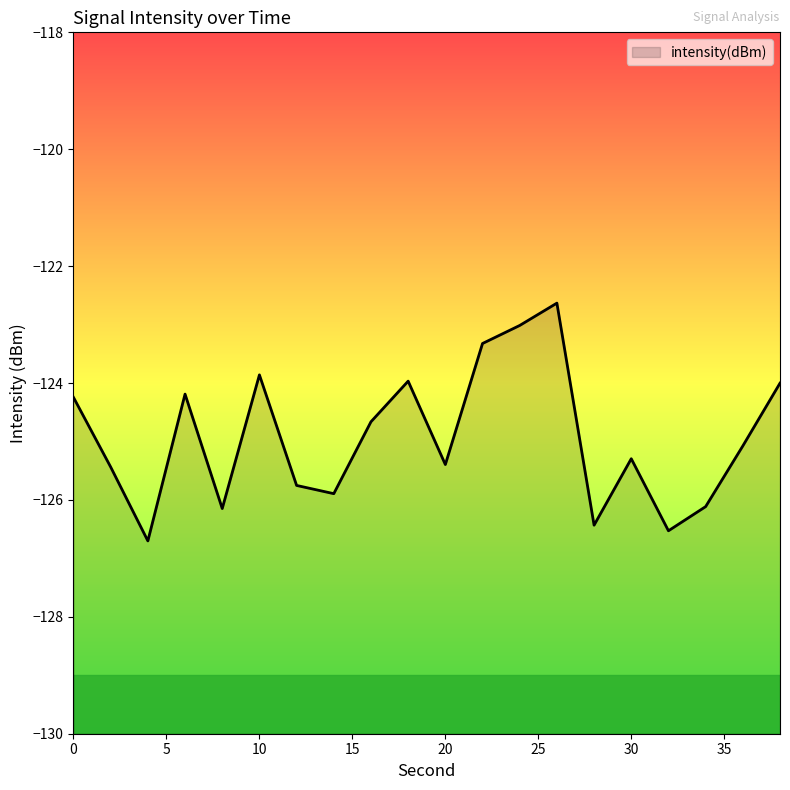

What is the sum of all values?

-2498.7